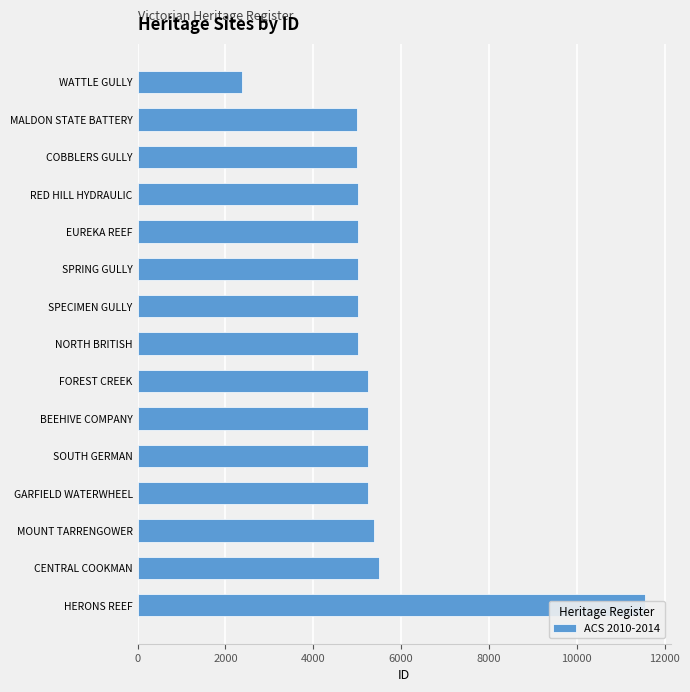

Where does the data first go above 5020?

FOREST CREEK